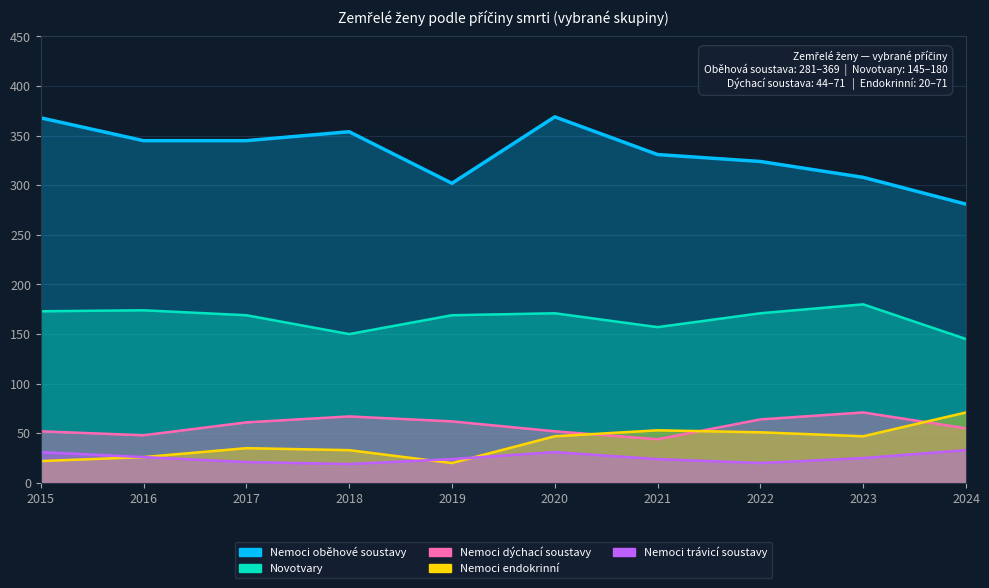

Is it true that Novotvary equals 171 at 2022?

True